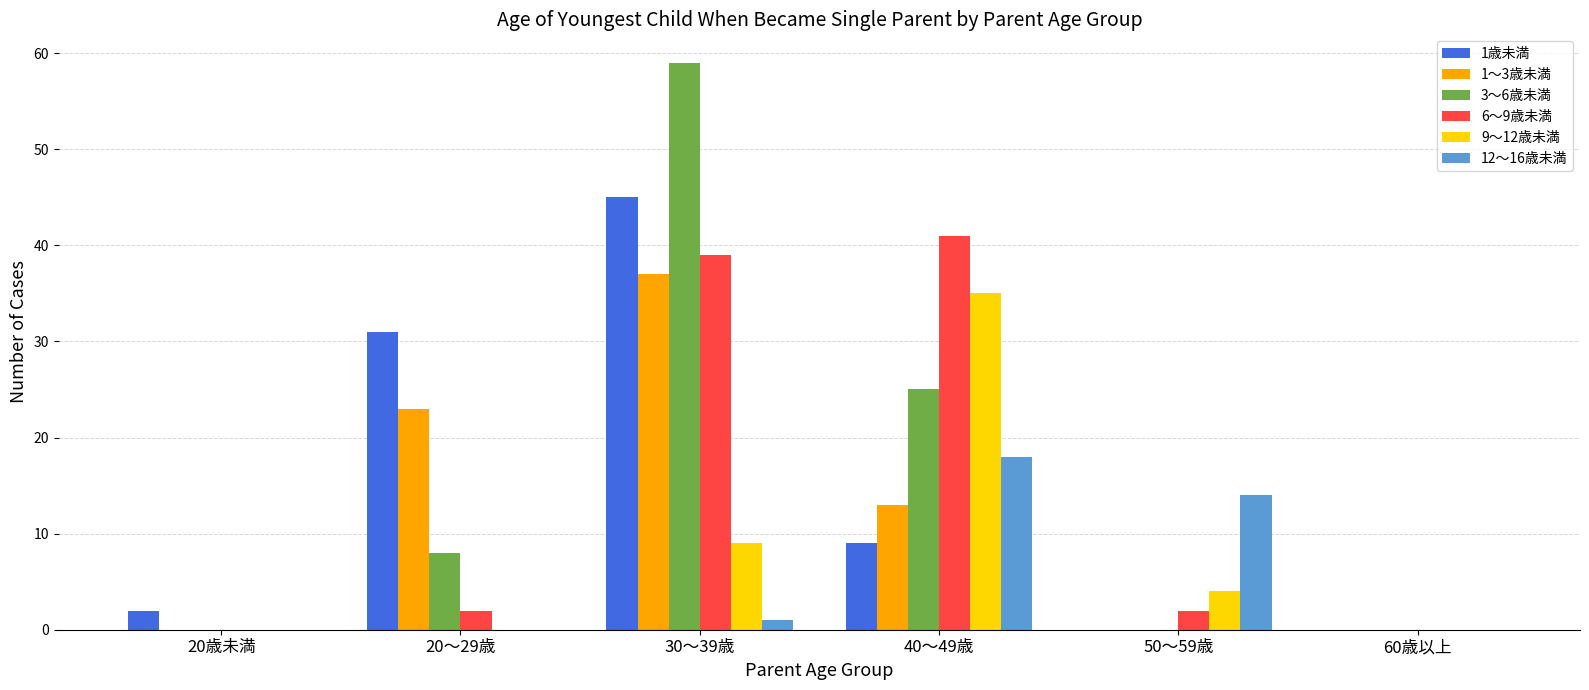

The value of 3～6歳未満 at 20～29歳 is 14. True or false?

False